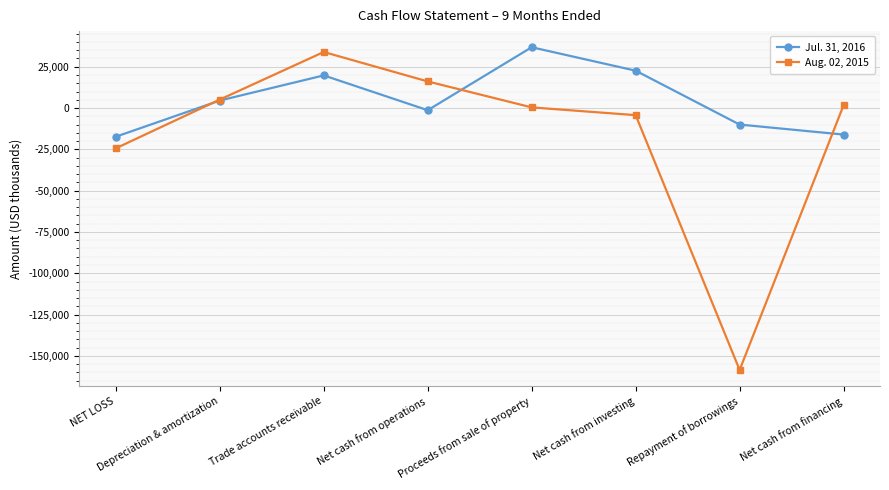

How many times do Aug. 02, 2015 and Jul. 31, 2016 cross each other?

3